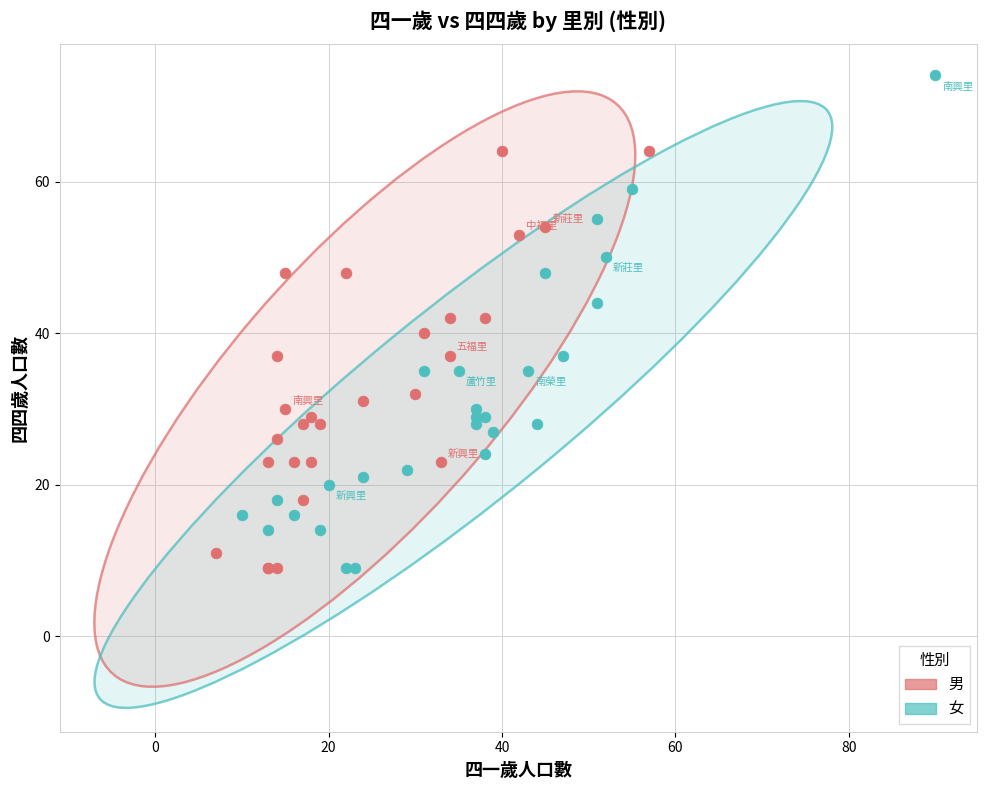

What are all the series names shown in the legend?

男, 女